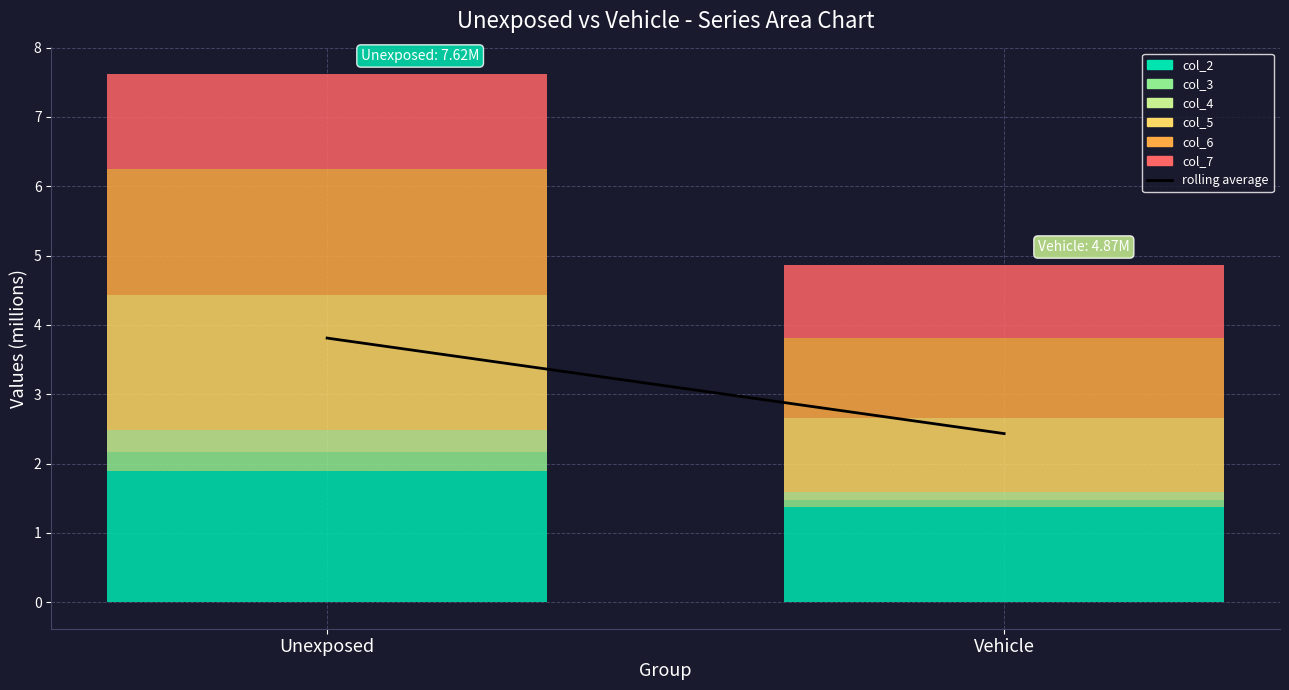

The chart shows a value of 2.4 at Vehicle. True or false?

True